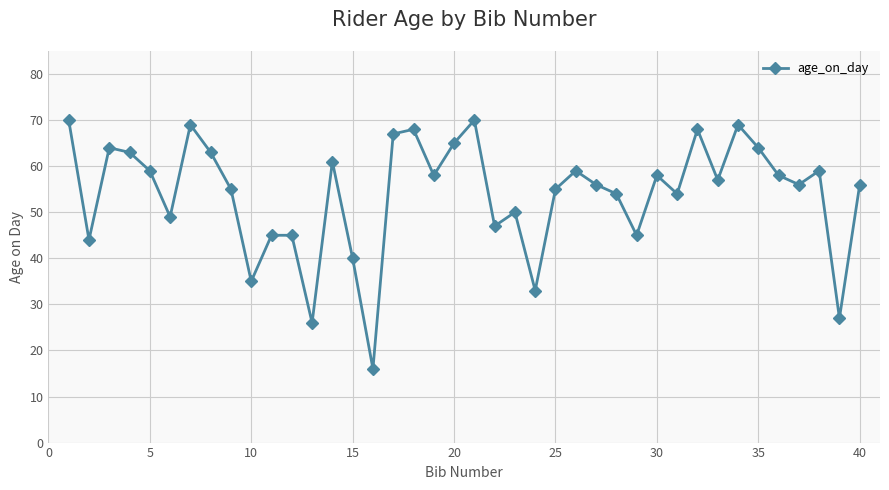

True or false: there are more than 1 points higher than both neighbors.

True